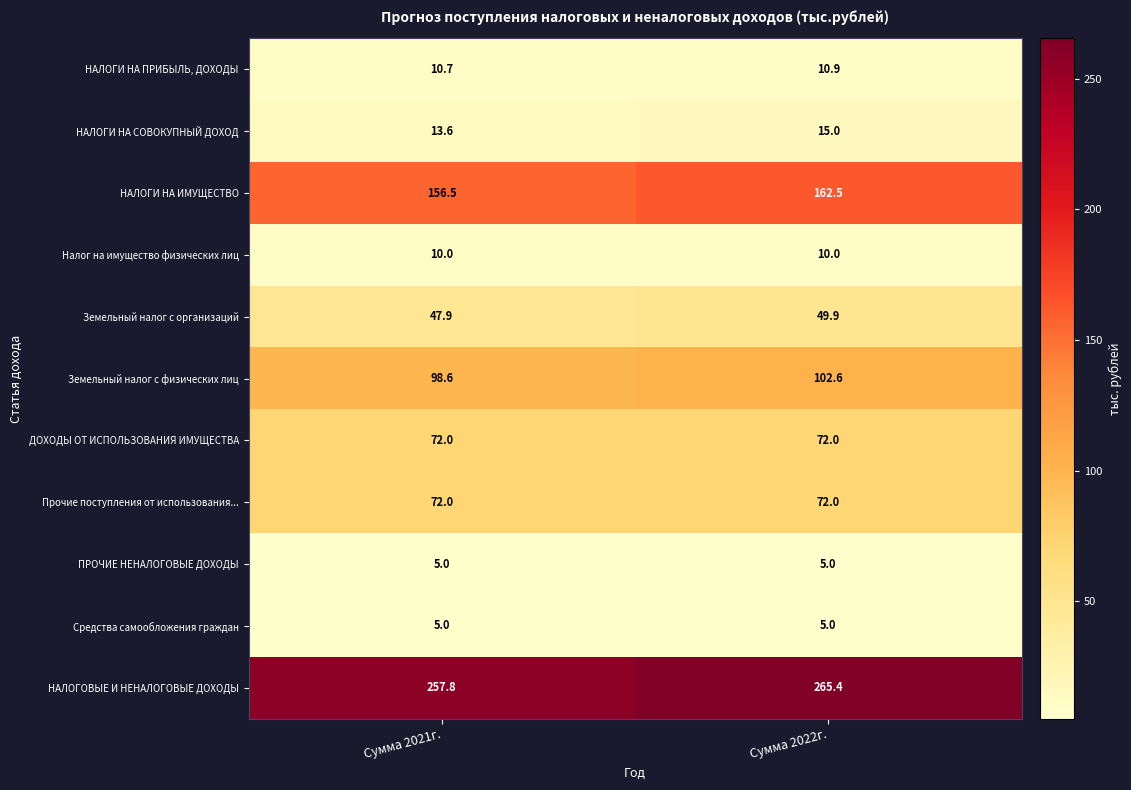

Which series has the largest range (max minus min)?

НАЛОГОВЫЕ И НЕНАЛОГОВЫЕ ДОХОДЫ